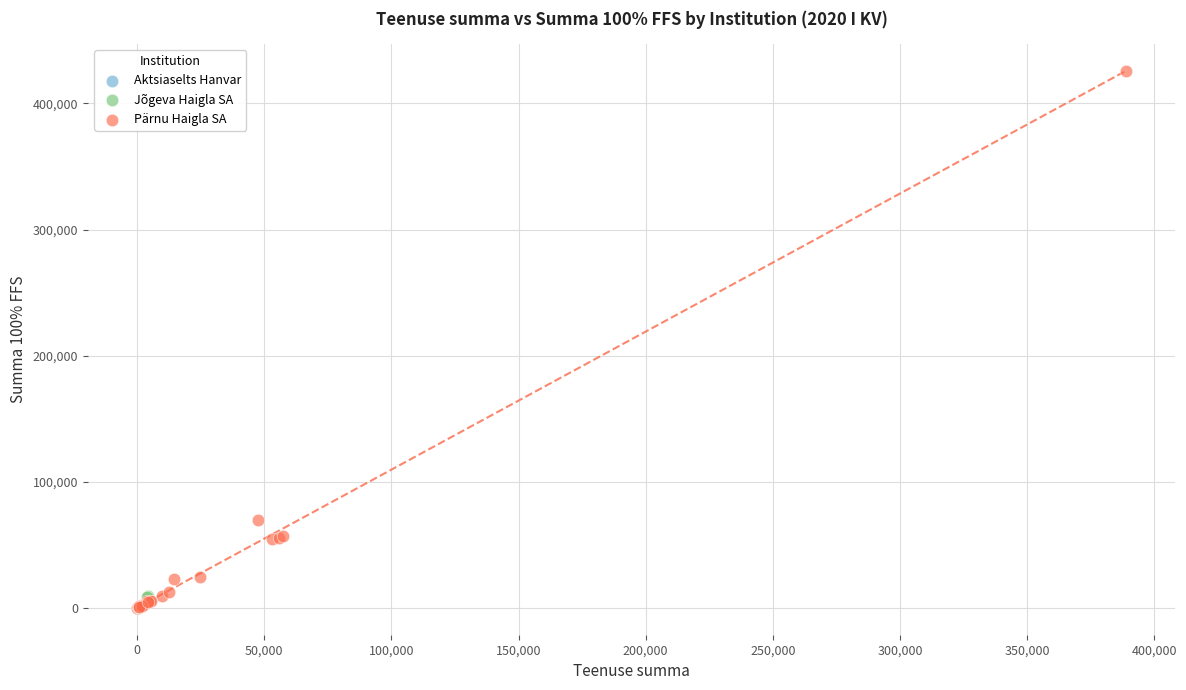

What are all the series names shown in the legend?

Aktsiaselts Hanvar, Jõgeva Haigla SA, Pärnu Haigla SA